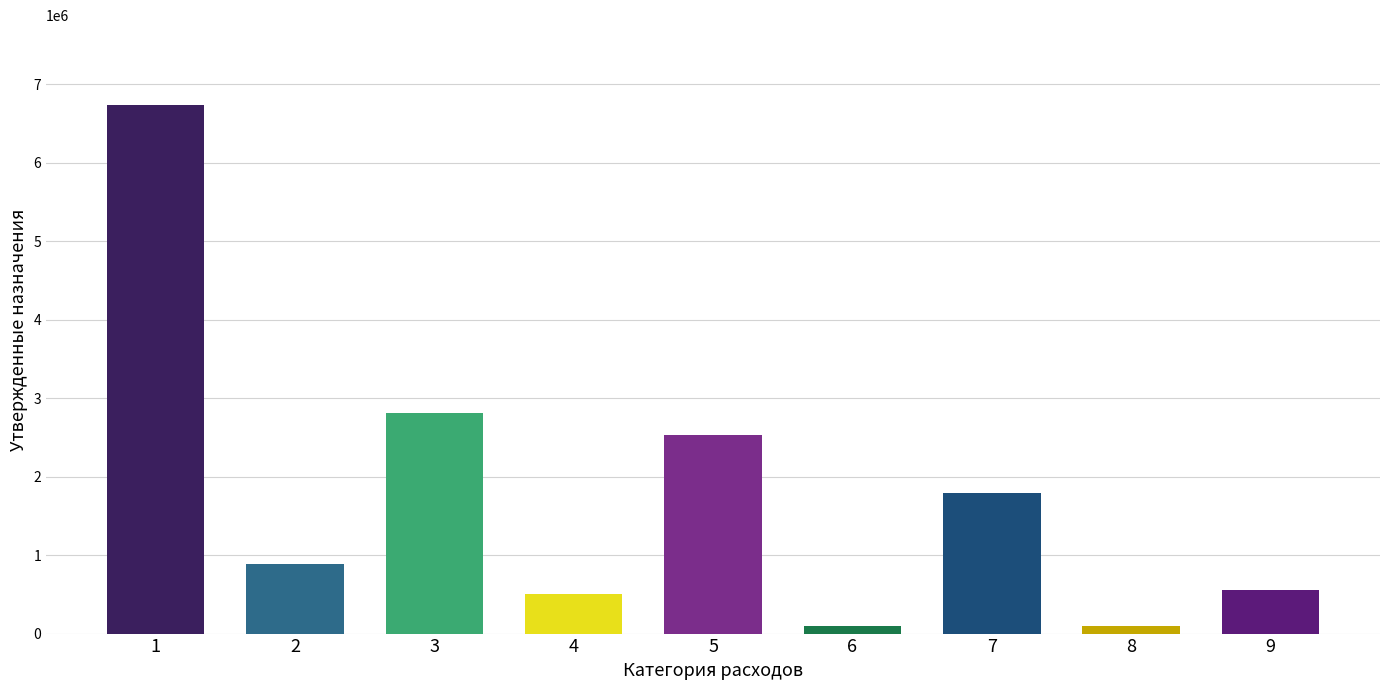

How many data points are less than 891435?

4